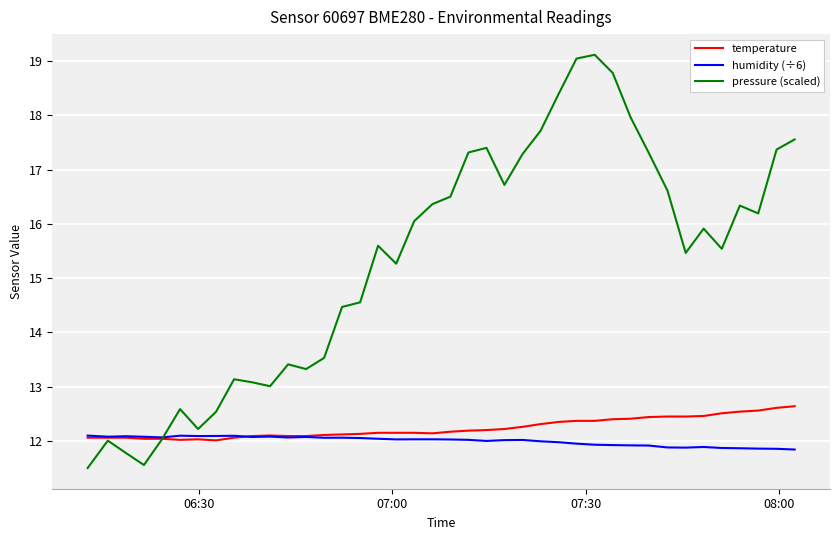

List the series in order of their peak value, lowest first.

humidity (÷6), temperature, pressure (scaled)